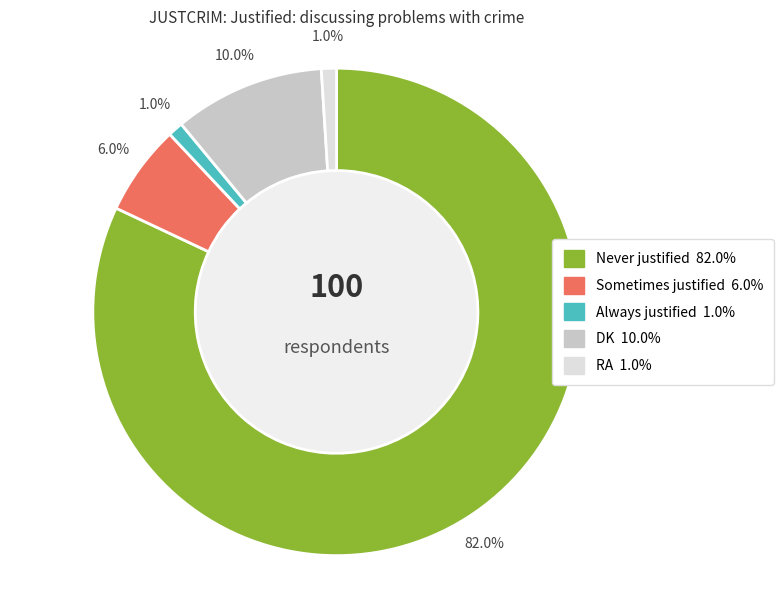

Approximately how many times larger is the value at RA compared to DK?

0.1